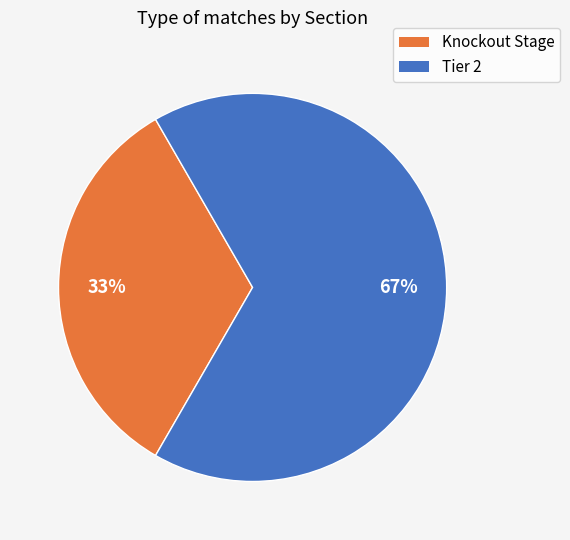

Is there any slice that represents more than half of the pie?

Yes